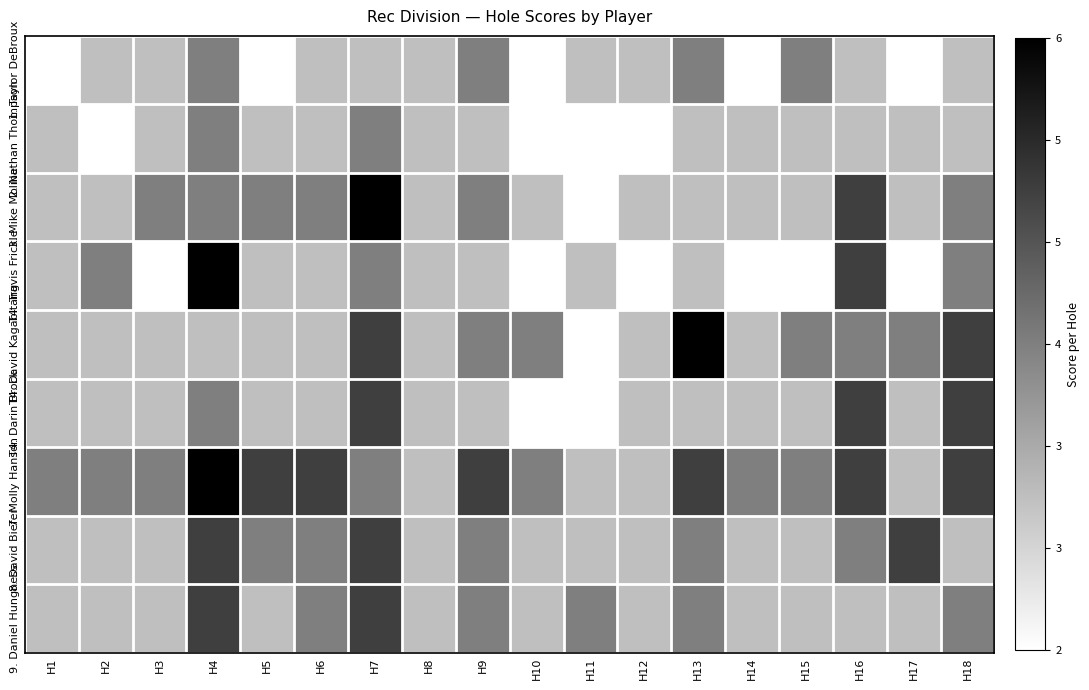

Between H2 and H7, which is larger?

H2